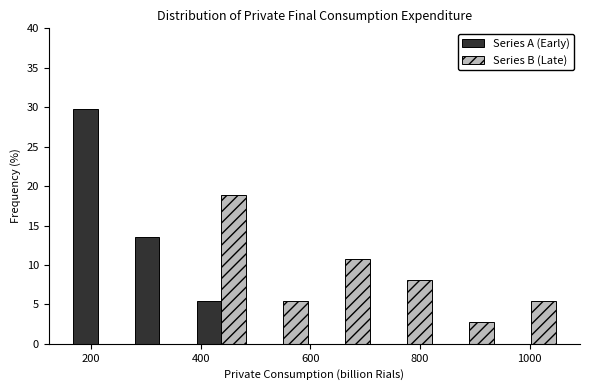

In the Series A (Early) series, which range on the x-axis has the tallest bar?

160 to 260